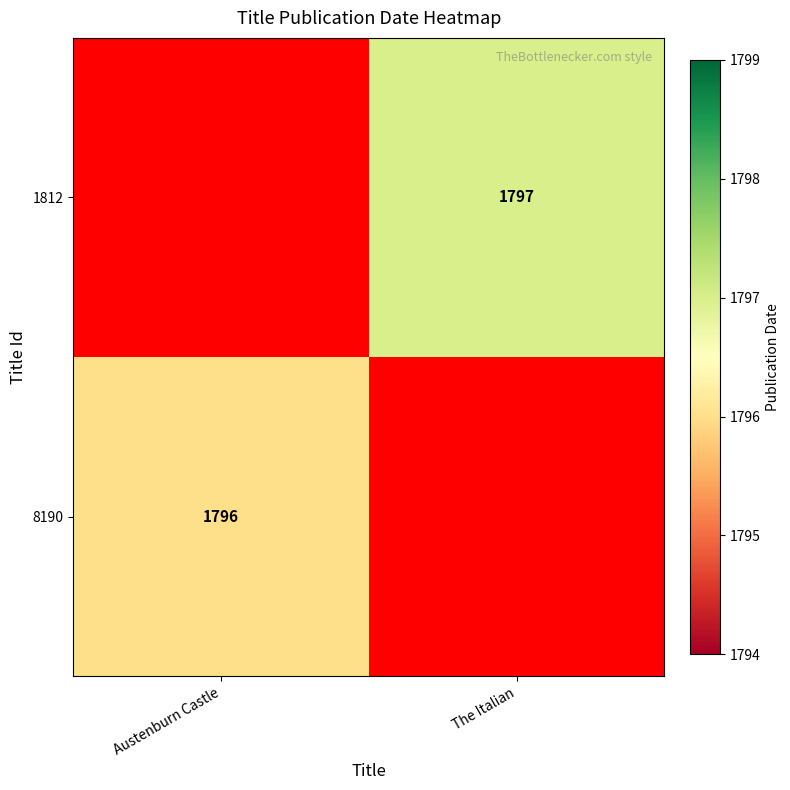

How many distinct data groups are displayed?

2